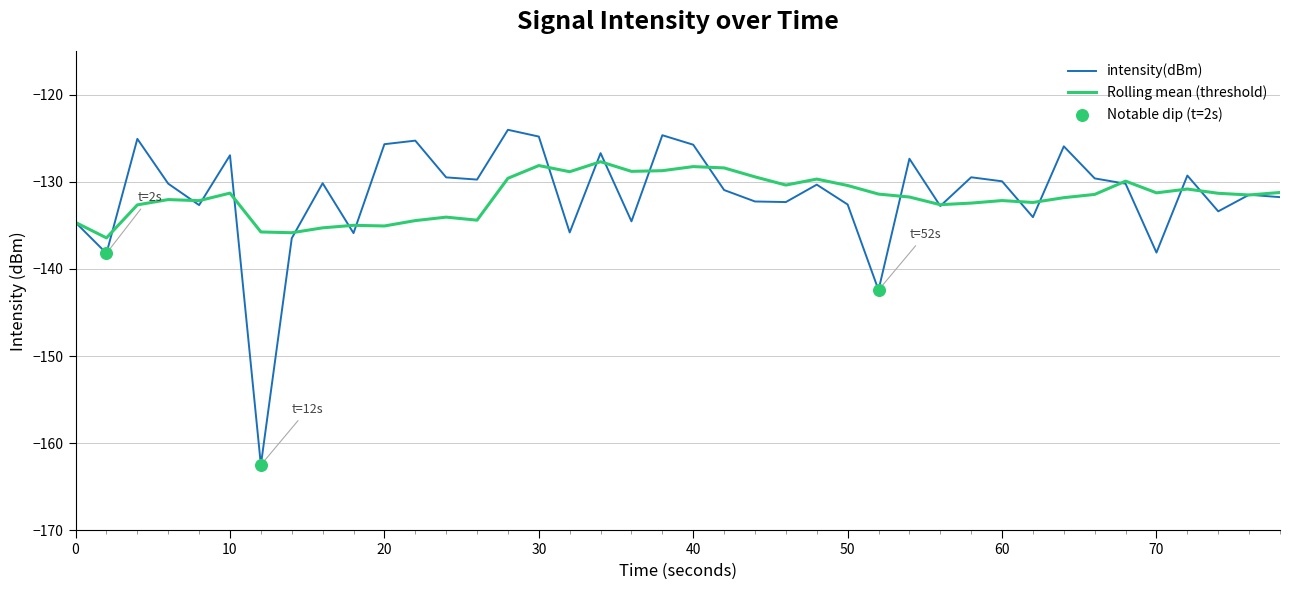

Which series has the largest range (max minus min)?

intensity(dBm)